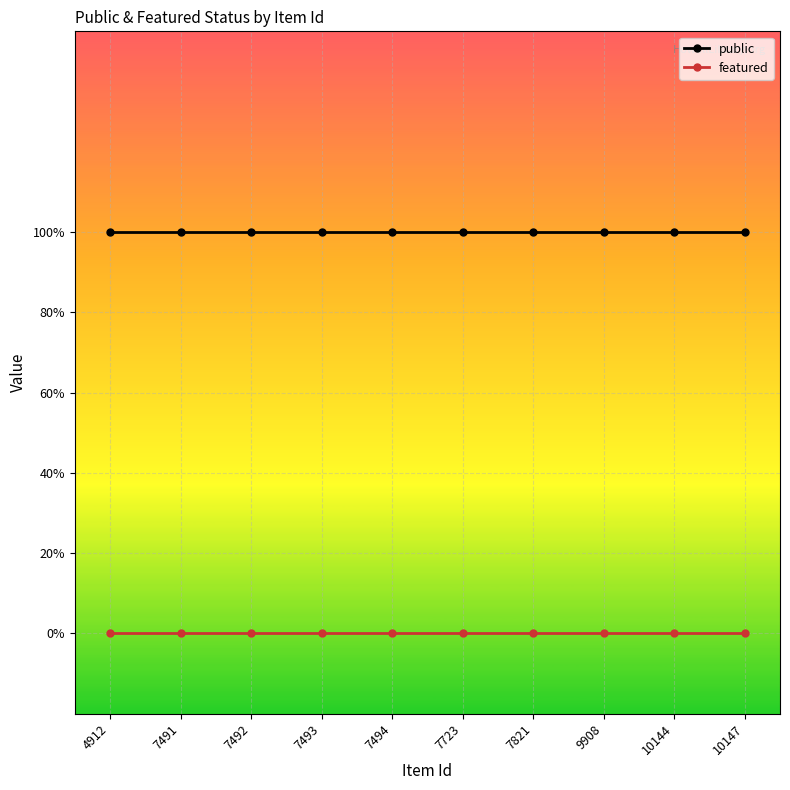

Which category has the highest value across all series?

4912